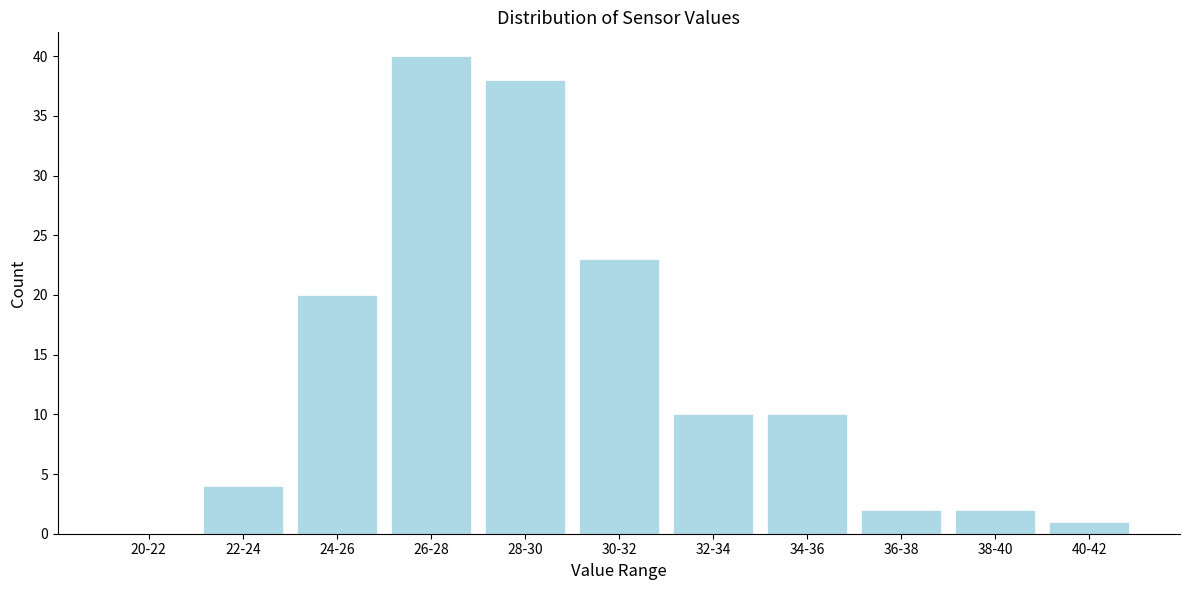

Reading left to right, what are all the values shown in this chart?

20-22=0	22-24=4	24-26=20	26-28=40	28-30=38	30-32=23	32-34=10	34-36=10	36-38=2	38-40=2	40-42=1